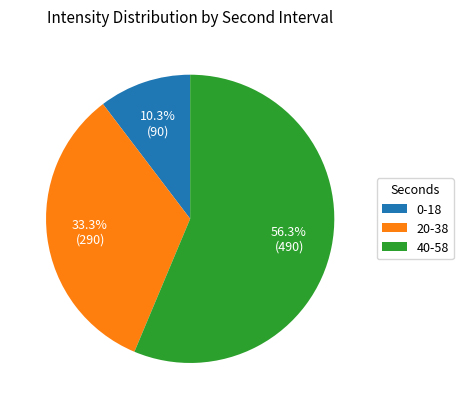

Which has a higher value, 0-18 or 20-38?

20-38